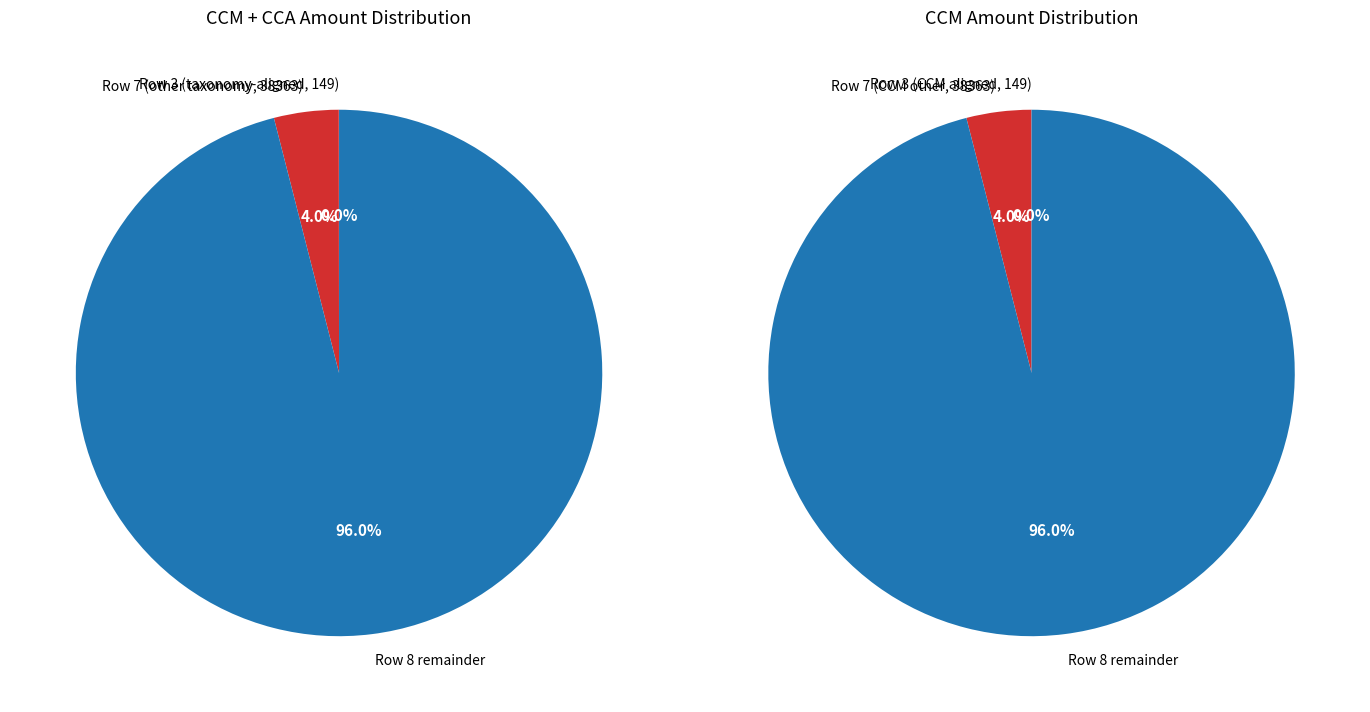

The Row 7 (Other taxonomy, 38363) slice represents 4% of the pie. True or false?

True